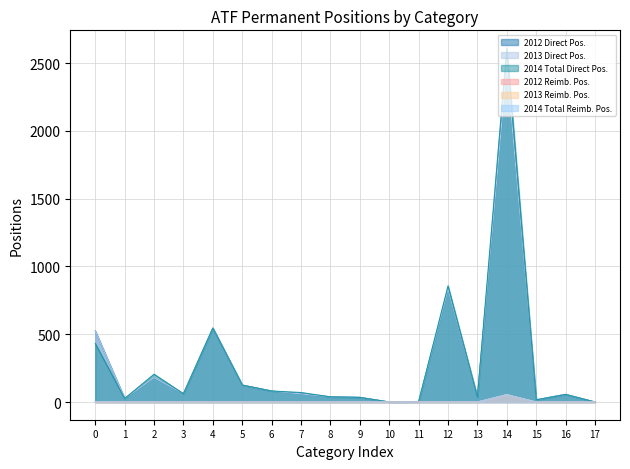

How many lines are shown in the chart?

6